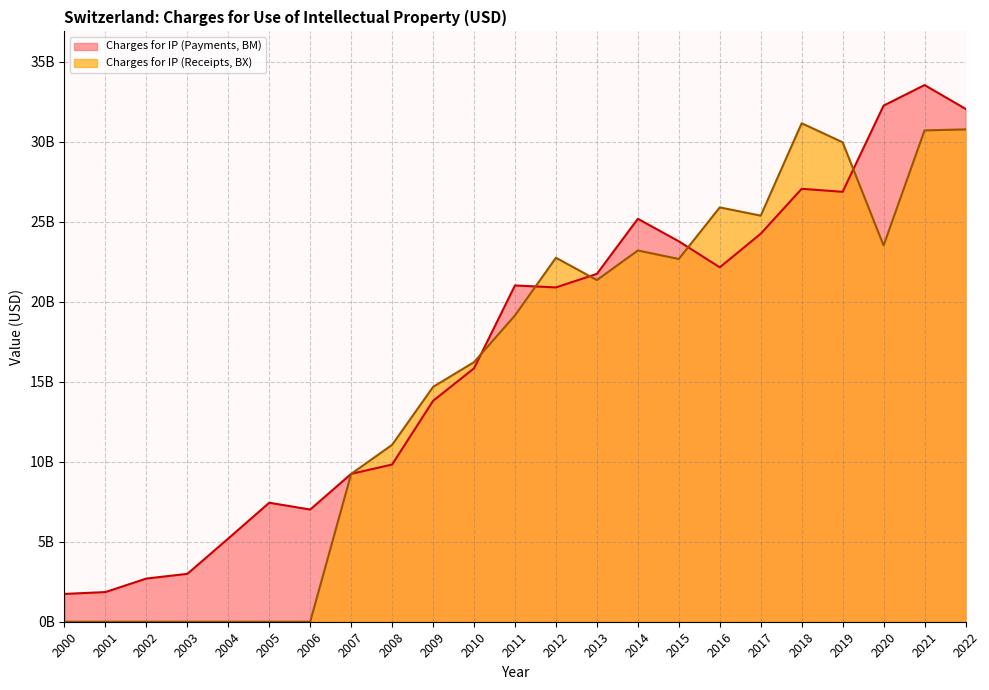

Which category has the highest value in the Charges for IP (Payments, BM) series?

2021